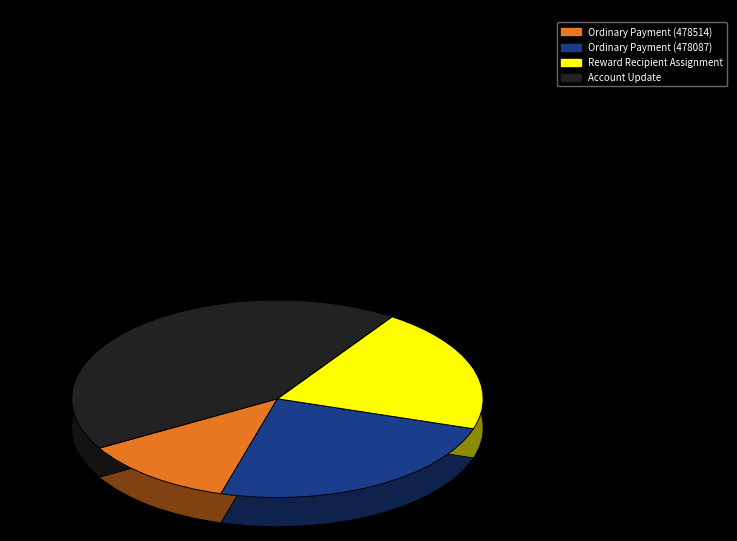

What is the change in value from Ordinary Payment (478087) to Account Update?

+5176271298798970880